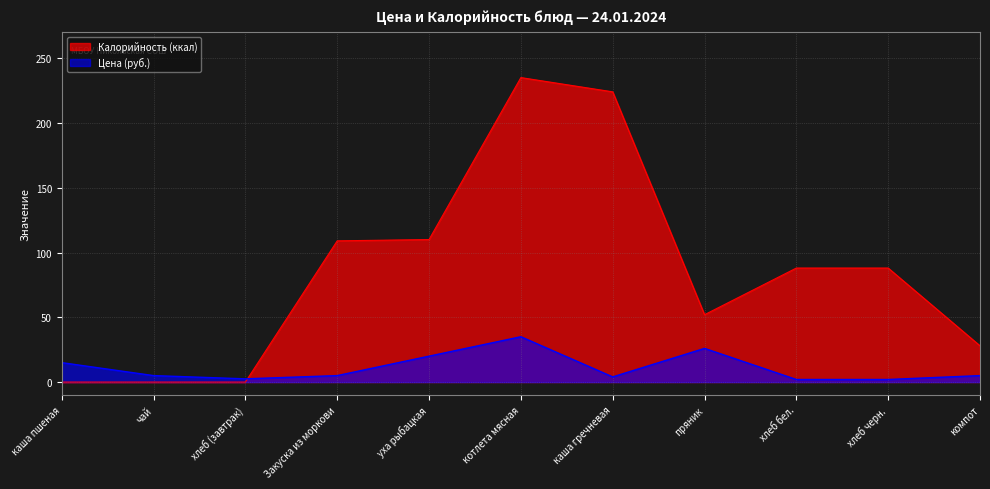

At which category is the sum across all series the highest?

котлета мясная